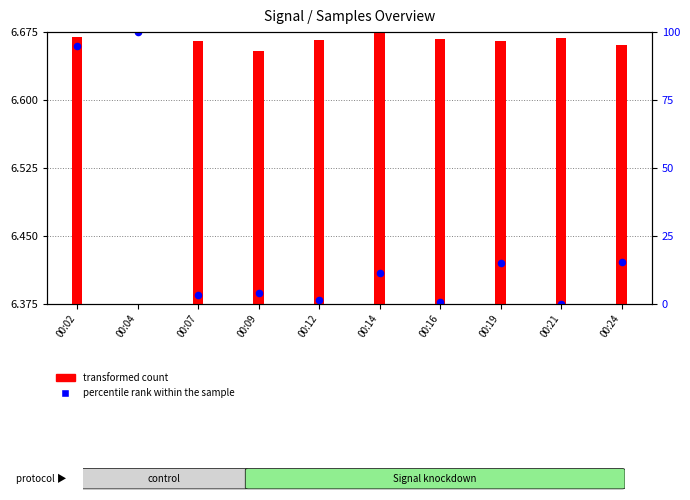

Which series has the largest total across all categories?

percentile rank within the sample